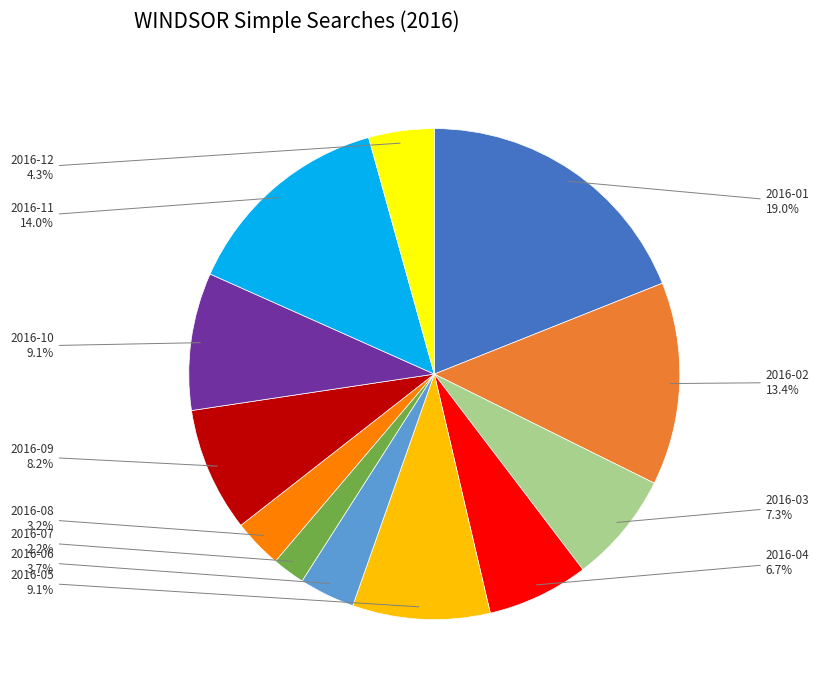

Is there any slice that represents more than half of the pie?

No